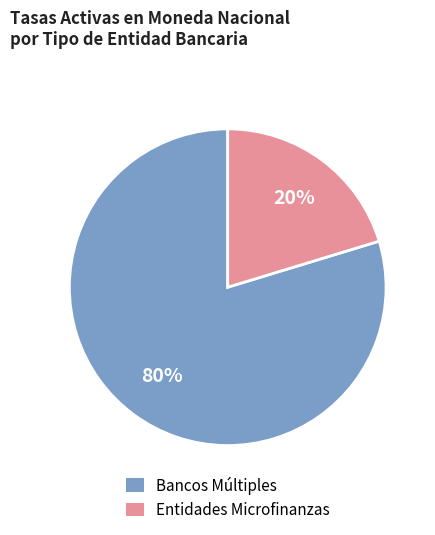

Between Bancos Múltiples and Entidades Microfinanzas, which is larger?

Bancos Múltiples